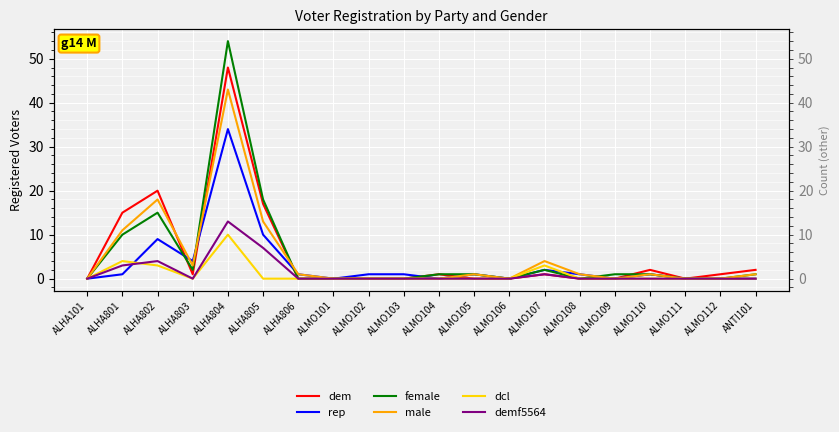

What is the label of the 14th point from the right?

ALHA806